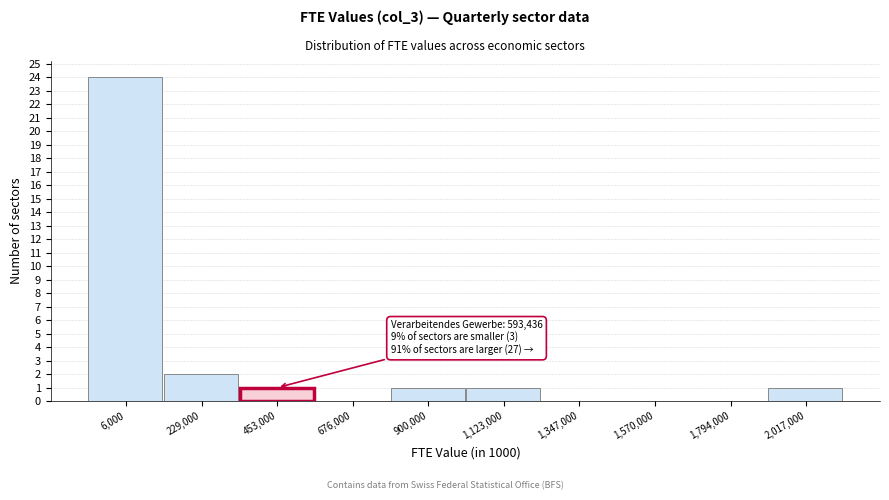

Reading right to left, list all the values displayed in this chart.

2,017,000=1	1,794,000=0	1,570,000=0	1,347,000=0	1,123,000=1	900,000=1	676,000=0	453,000=1	229,000=2	6,000=24